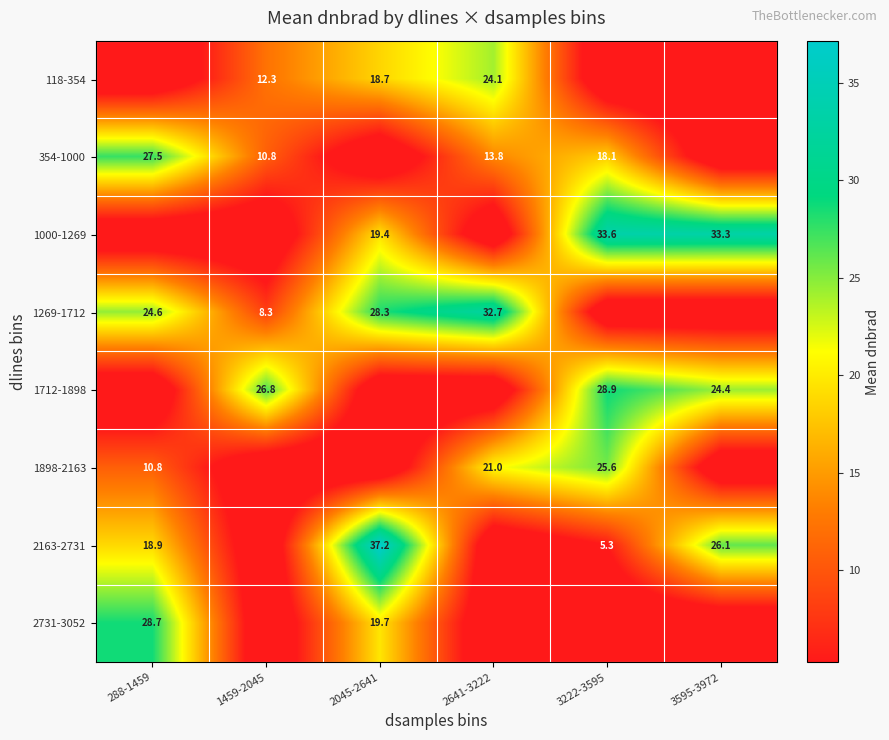

Is it true that 354-1000 equals 18.1 at 3222-3595?

True